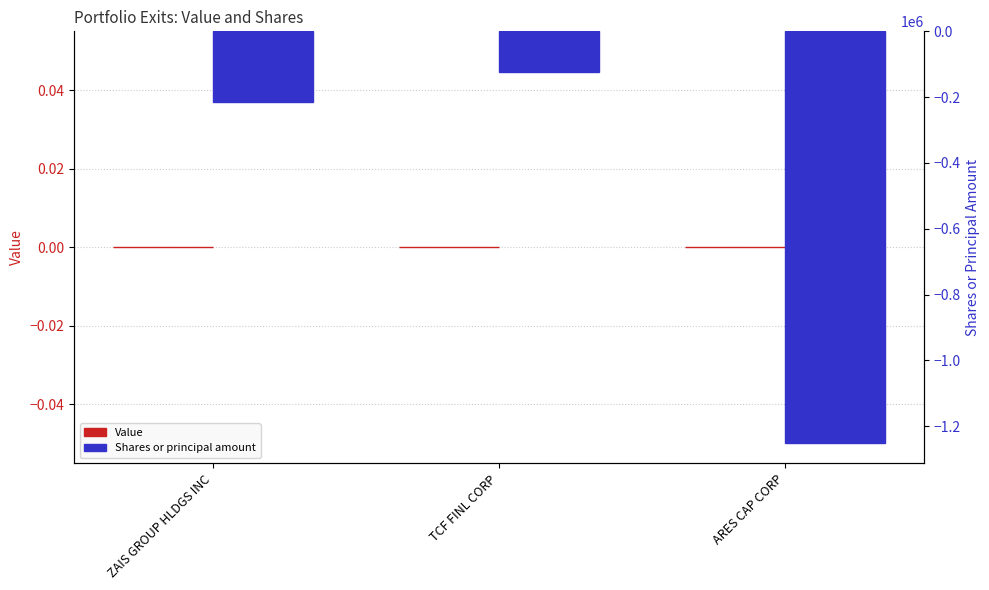

How many categories are shown in the chart?

3